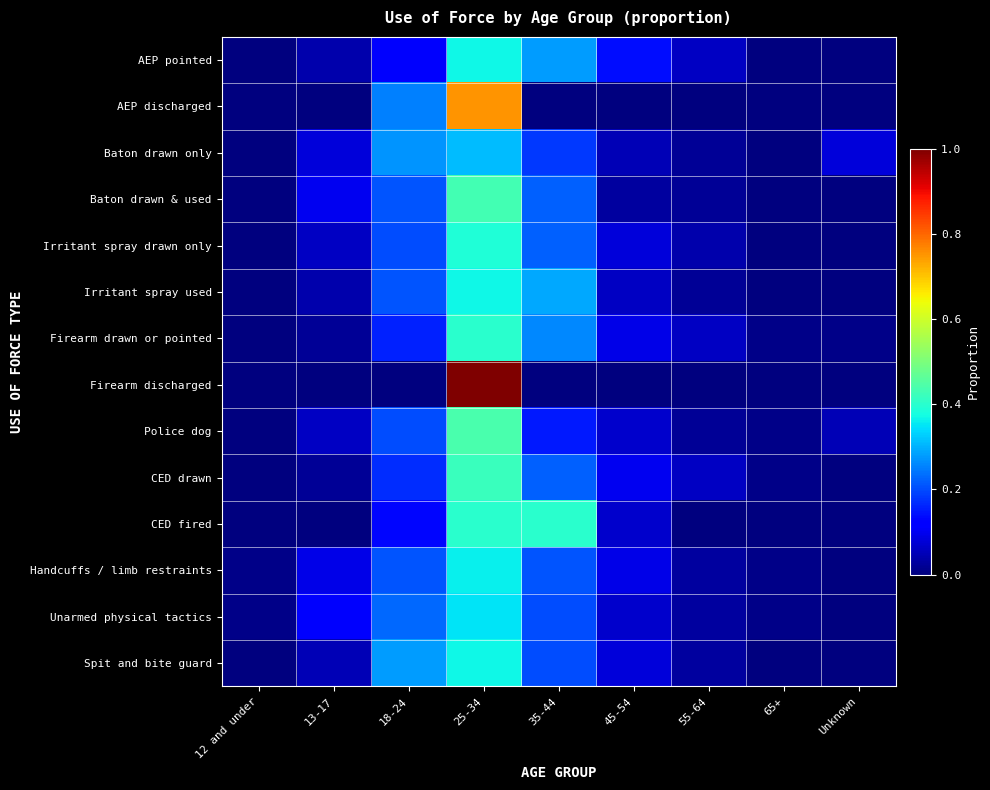

Reading right to left, transcribe all the data shown in this chart.

AEP pointed: Unknown=0.0	65+=0.0	55-64=0.1	45-54=0.1	35-44=0.3	25-34=0.4	18-24=0.1	13-17=0.0	12 and under=0.0
AEP discharged: Unknown=0.0	65+=0.0	55-64=0.0	45-54=0.0	35-44=0.0	25-34=0.8	18-24=0.2	13-17=0.0	12 and under=0.0
Baton drawn only: Unknown=0.1	65+=0.0	55-64=0.0	45-54=0.1	35-44=0.2	25-34=0.3	18-24=0.3	13-17=0.1	12 and under=0.0
Baton drawn & used: Unknown=0.0	65+=0.0	55-64=0.0	45-54=0.0	35-44=0.2	25-34=0.4	18-24=0.2	13-17=0.1	12 and under=0.0
Irritant spray drawn only: Unknown=0.0	65+=0.0	55-64=0.0	45-54=0.1	35-44=0.2	25-34=0.4	18-24=0.2	13-17=0.1	12 and under=0.0
Irritant spray used: Unknown=0.0	65+=0.0	55-64=0.0	45-54=0.1	35-44=0.3	25-34=0.4	18-24=0.2	13-17=0.0	12 and under=0.0
Firearm drawn or pointed: Unknown=0.0	65+=0.0	55-64=0.1	45-54=0.1	35-44=0.3	25-34=0.4	18-24=0.2	13-17=0.0	12 and under=0.0
Firearm discharged: Unknown=0.0	65+=0.0	55-64=0.0	45-54=0.0	35-44=0.0	25-34=1.0	18-24=0.0	13-17=0.0	12 and under=0.0
Police dog: Unknown=0.1	65+=0.0	55-64=0.0	45-54=0.1	35-44=0.1	25-34=0.4	18-24=0.2	13-17=0.1	12 and under=0.0
CED drawn: Unknown=0.0	65+=0.0	55-64=0.1	45-54=0.1	35-44=0.2	25-34=0.4	18-24=0.2	13-17=0.0	12 and under=0.0
CED fired: Unknown=0.0	65+=0.0	55-64=0.0	45-54=0.1	35-44=0.4	25-34=0.4	18-24=0.1	13-17=0.0	12 and under=0.0
Handcuffs / limb restraints: Unknown=0.0	65+=0.0	55-64=0.0	45-54=0.1	35-44=0.2	25-34=0.4	18-24=0.2	13-17=0.1	12 and under=0.0
Unarmed physical tactics: Unknown=0.0	65+=0.0	55-64=0.0	45-54=0.1	35-44=0.2	25-34=0.3	18-24=0.2	13-17=0.1	12 and under=0.0
Spit and bite guard: Unknown=0.0	65+=0.0	55-64=0.0	45-54=0.1	35-44=0.2	25-34=0.4	18-24=0.3	13-17=0.1	12 and under=0.0